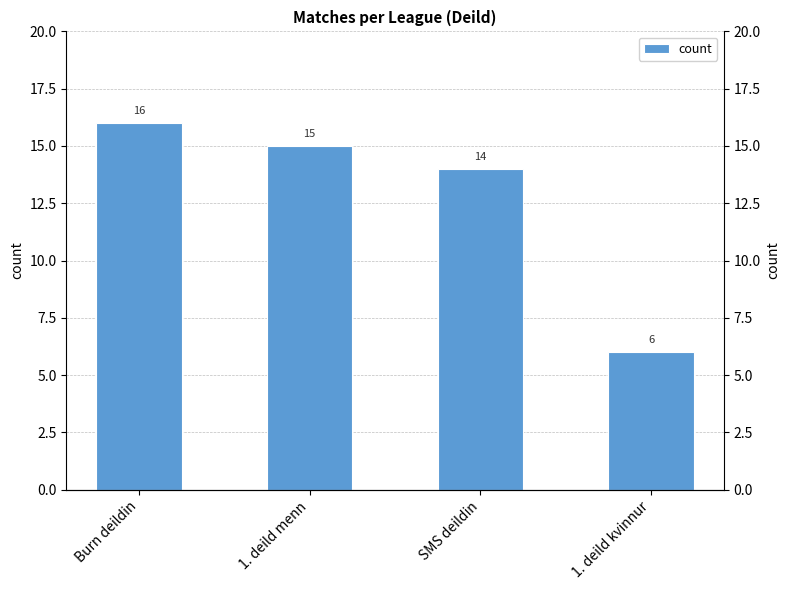

Rank the categories by value from lowest to highest.

1. deild kvinnur, SMS deildin, 1. deild menn, Burn deildin